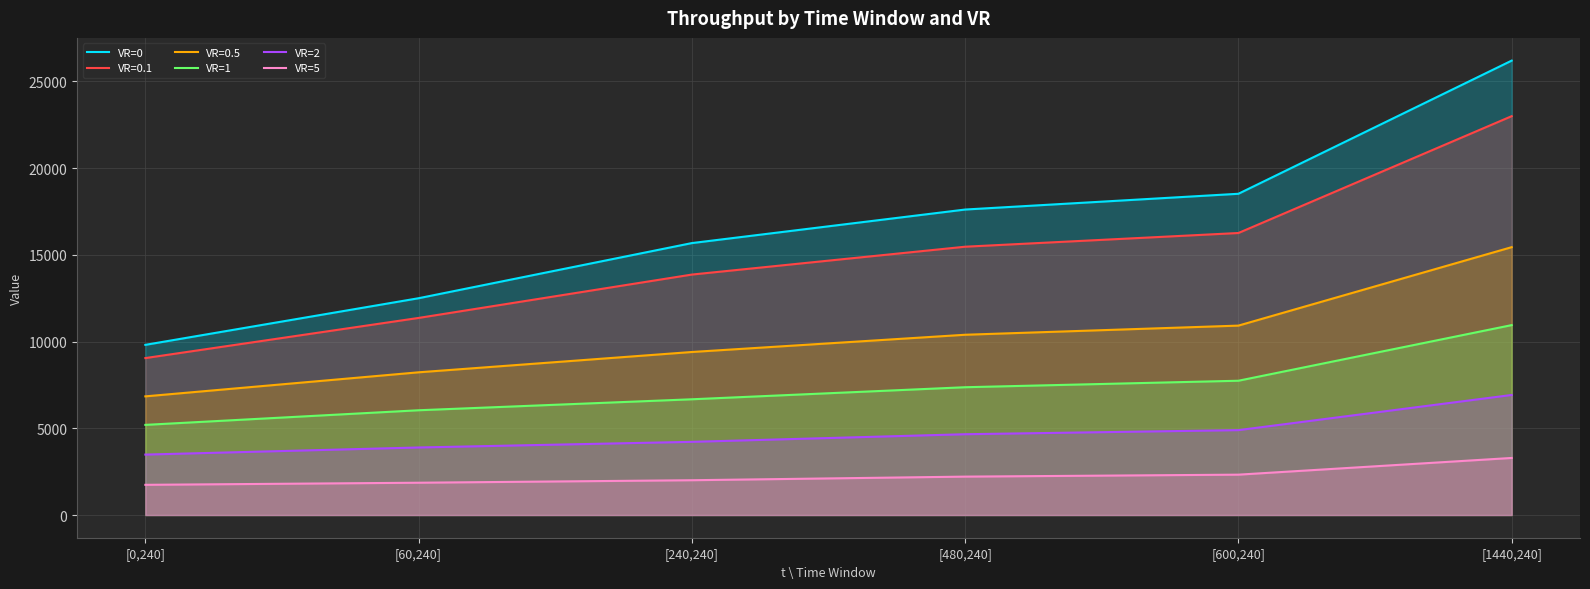

Which series has the largest total across all categories?

VR=0